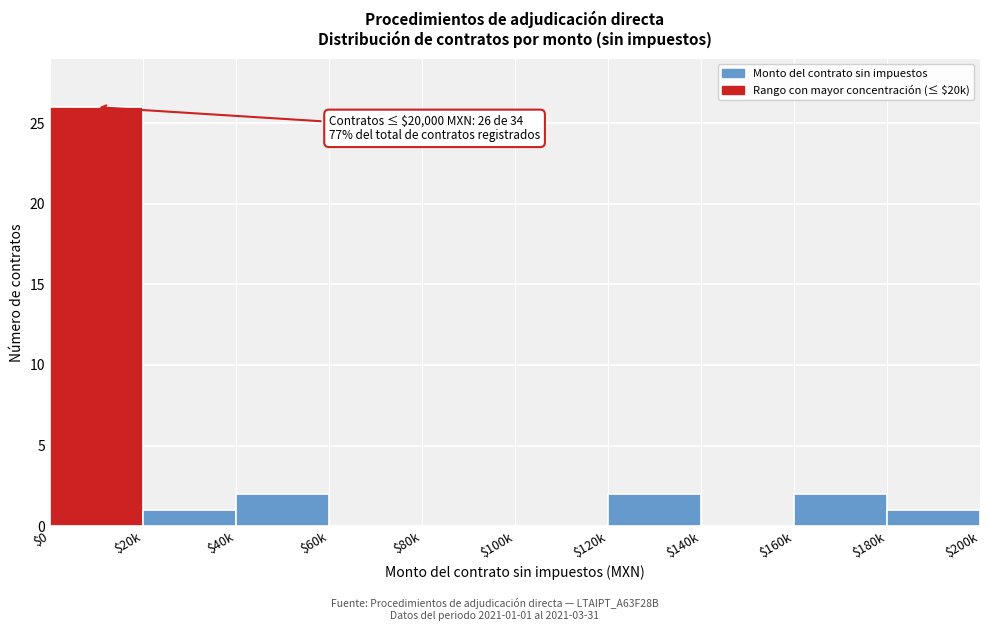

The chart shows a value of 10 at $140k. True or false?

False